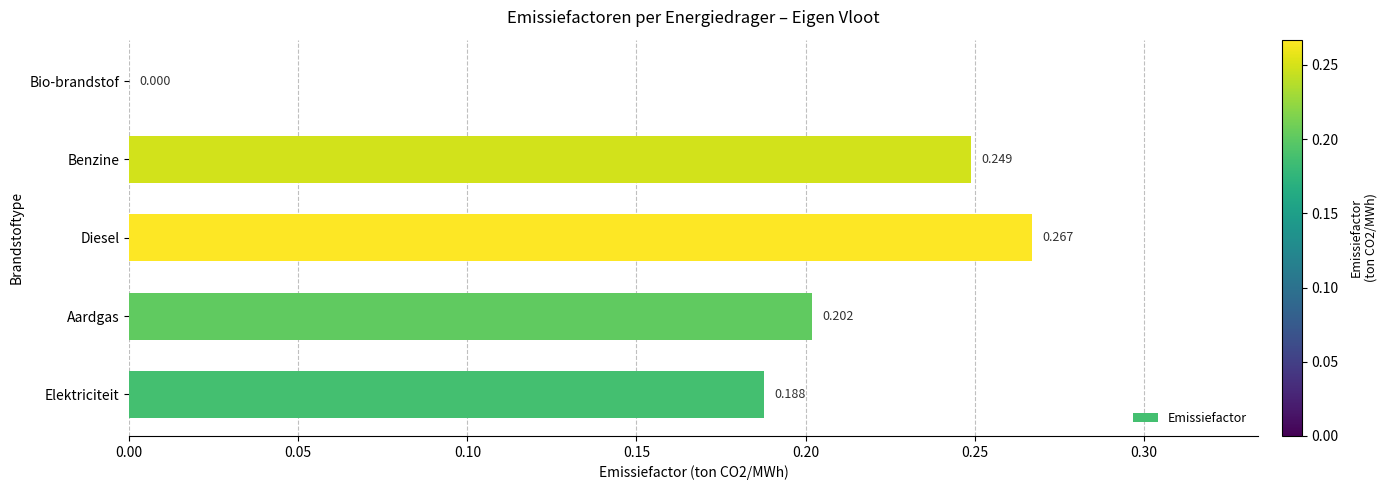

Which label corresponds to the largest value in the chart?

Diesel